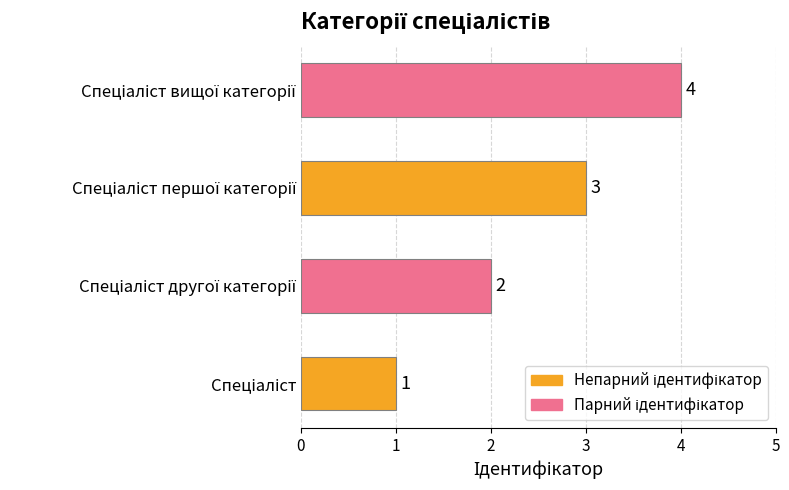

What is the greatest value displayed?

4